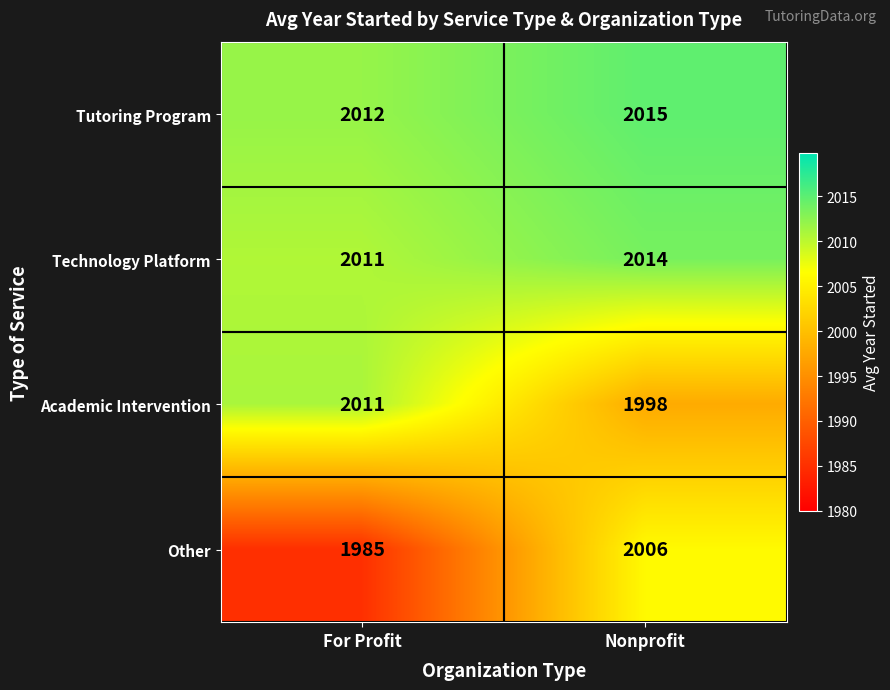

At which label is Other closest to 1995?

For Profit